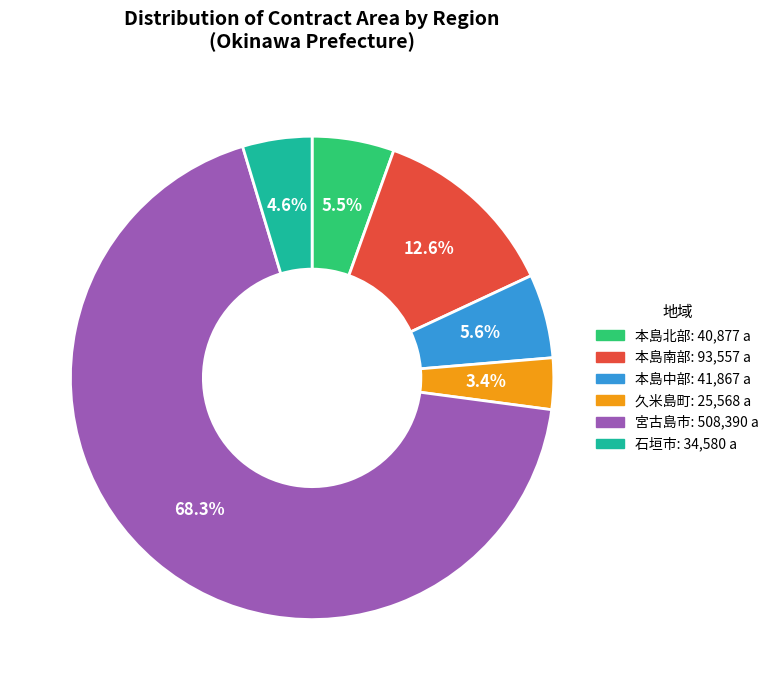

Between 久米島町 and 石垣市, which is larger?

石垣市